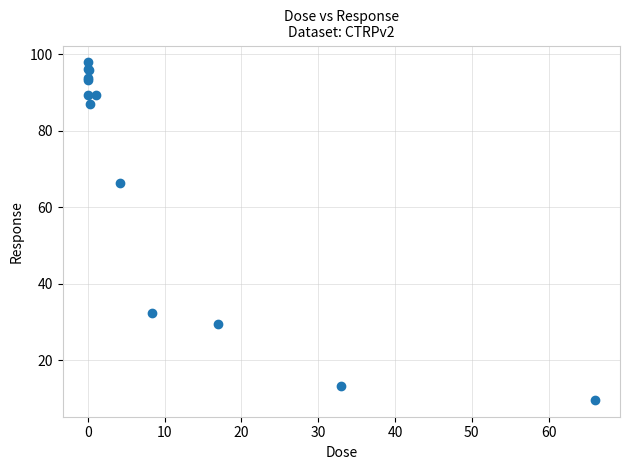

What Y value in the scatter plot is closest to 53?

66.5